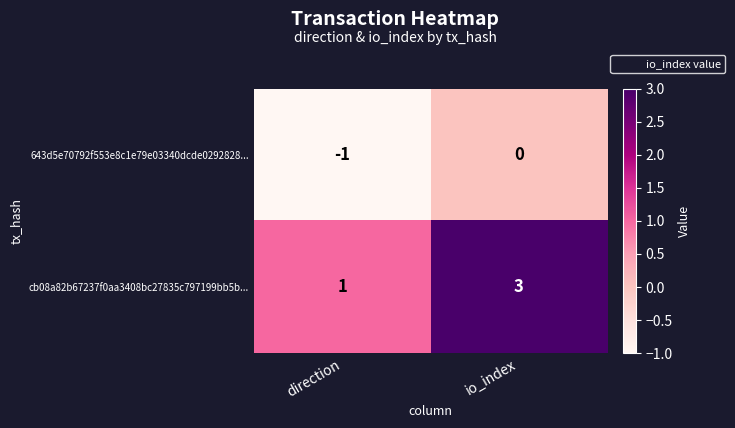

The 643d5e70792f553e8c1e79e03340dcde0292828... series shows -1 at direction. True or false?

True